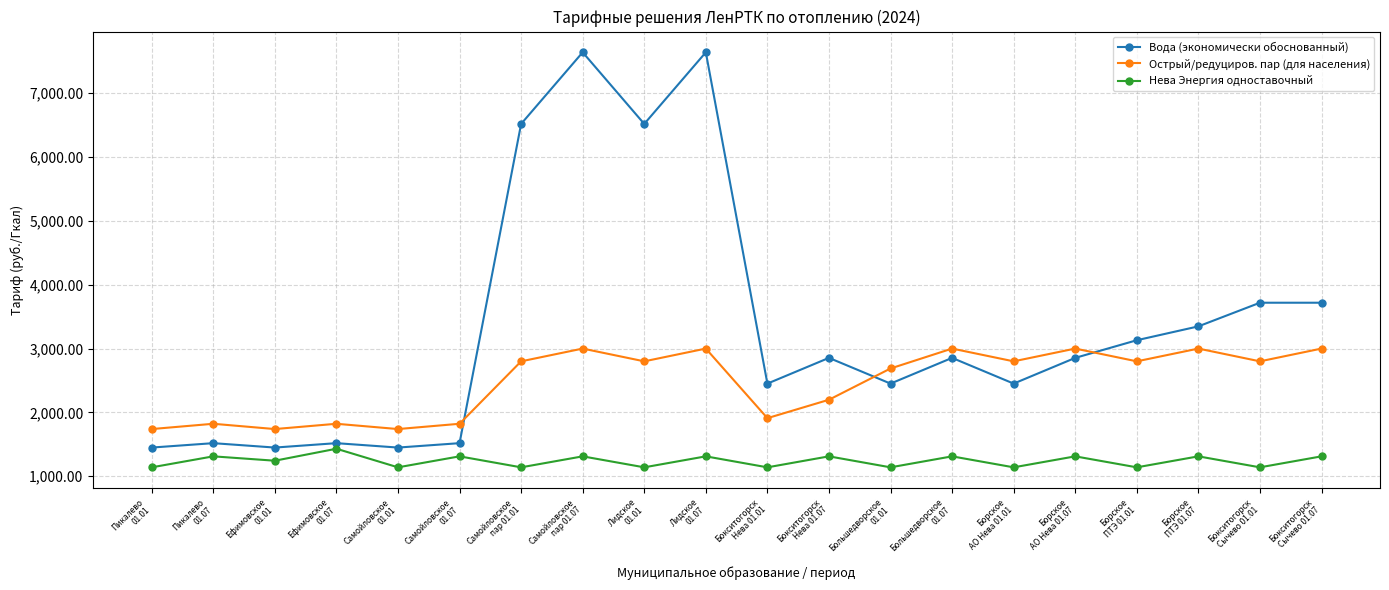

What is the minimum value shown in the chart?

1139.7